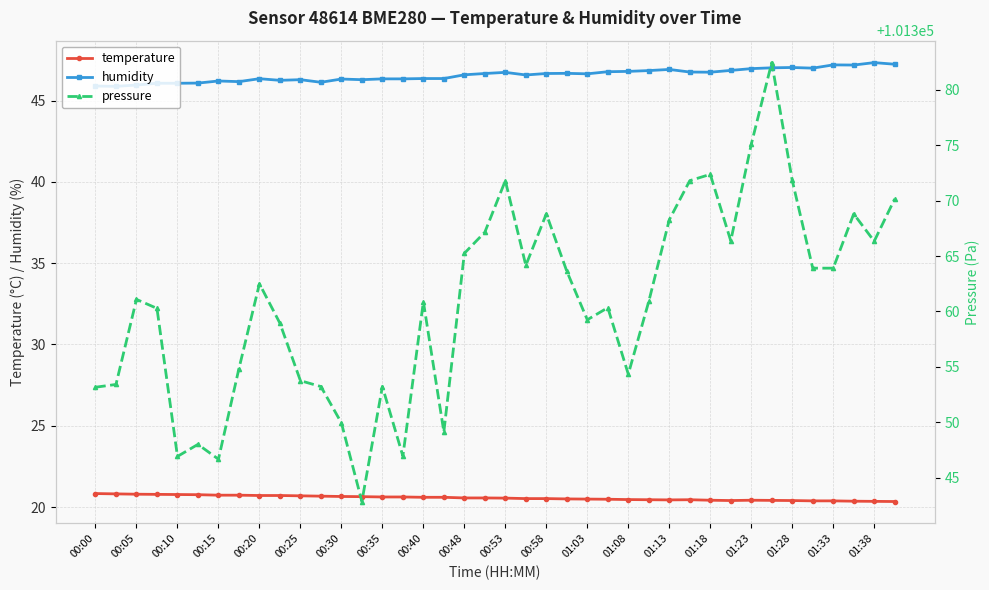

Is this an area chart (filled region under the line)?

No